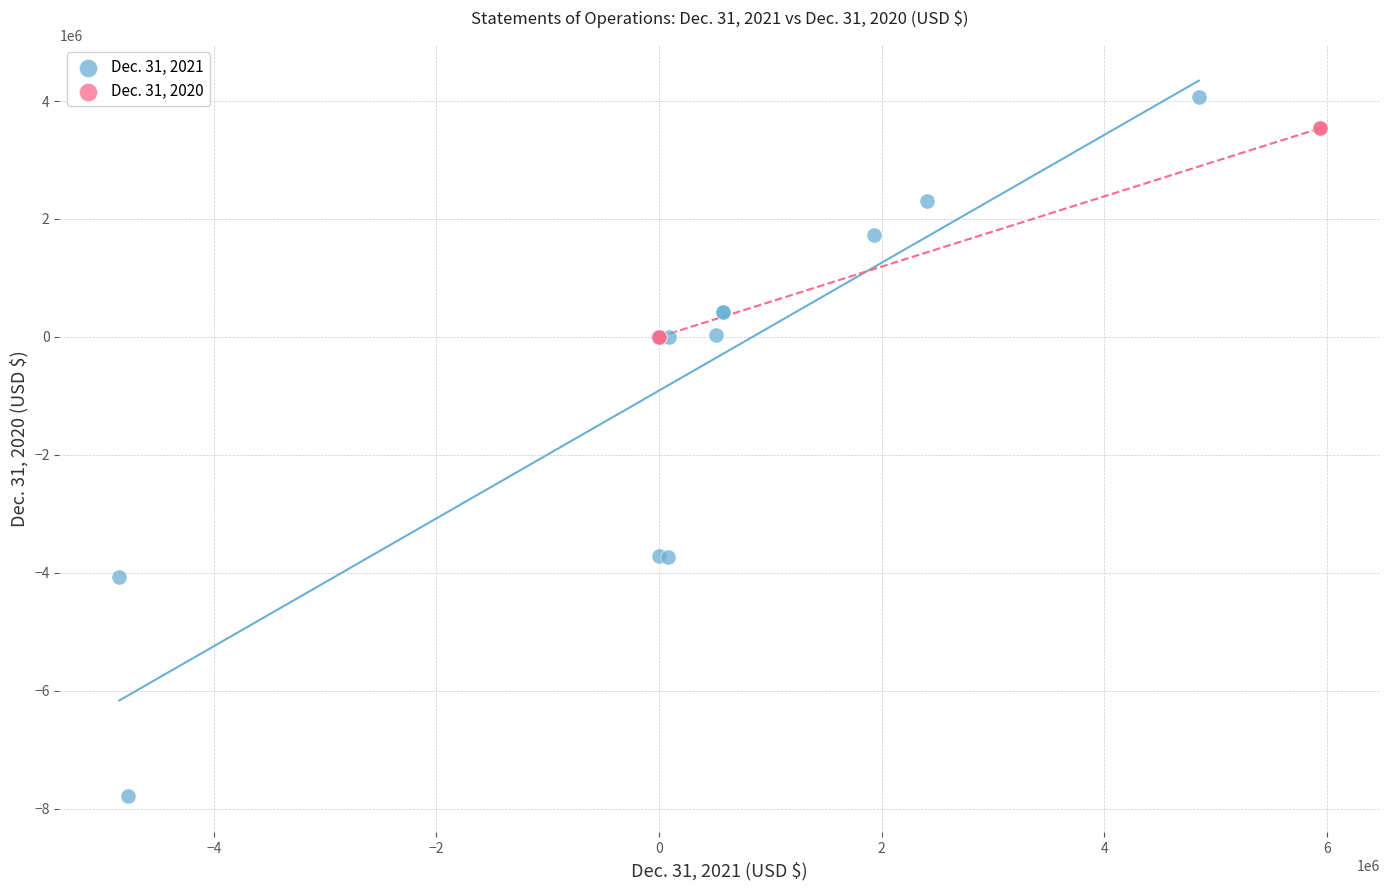

Which series reaches the minimum Y coordinate?

Dec. 31, 2021